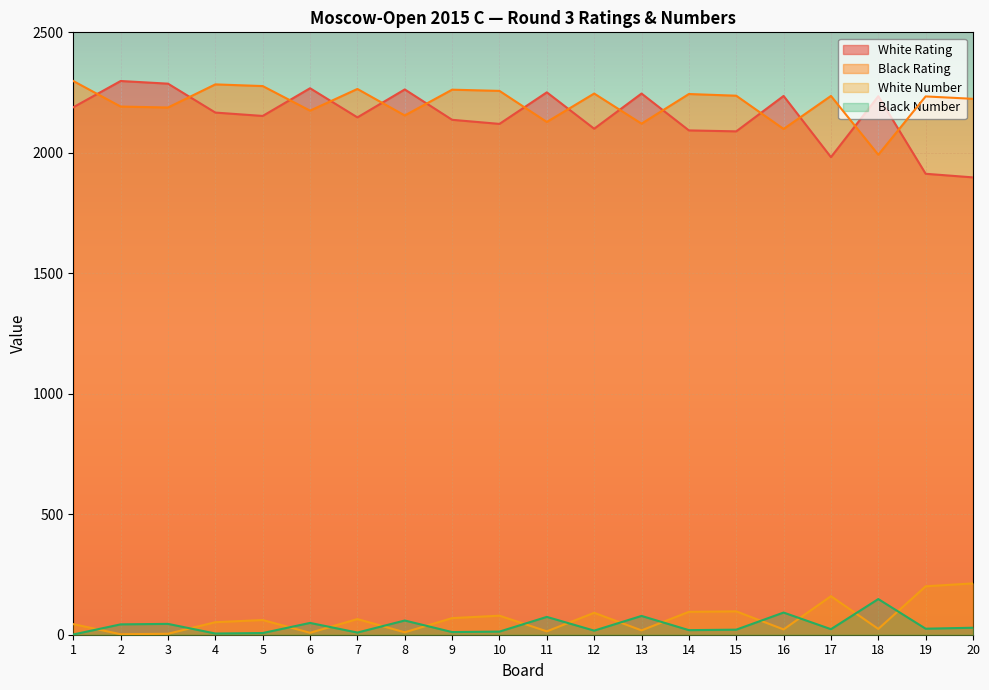

Reading right to left, extract all data points from this chart.

White Rating: 1898	1913	2235	1982	2236	2089	2093	2246	2100	2251	2120	2137	2263	2147	2268	2153	2167	2287	2298	2189
Black Rating: 2224	2234	1992	2236	2099	2237	2244	2121	2246	2128	2257	2262	2155	2265	2175	2277	2284	2188	2192	2298
White Number: 213	201	24	160	22	97	95	18	91	14	79	69	10	65	8	61	52	4	2	44
Black Number: 29	25	148	23	92	21	19	78	17	74	13	11	59	9	49	7	5	45	43	1